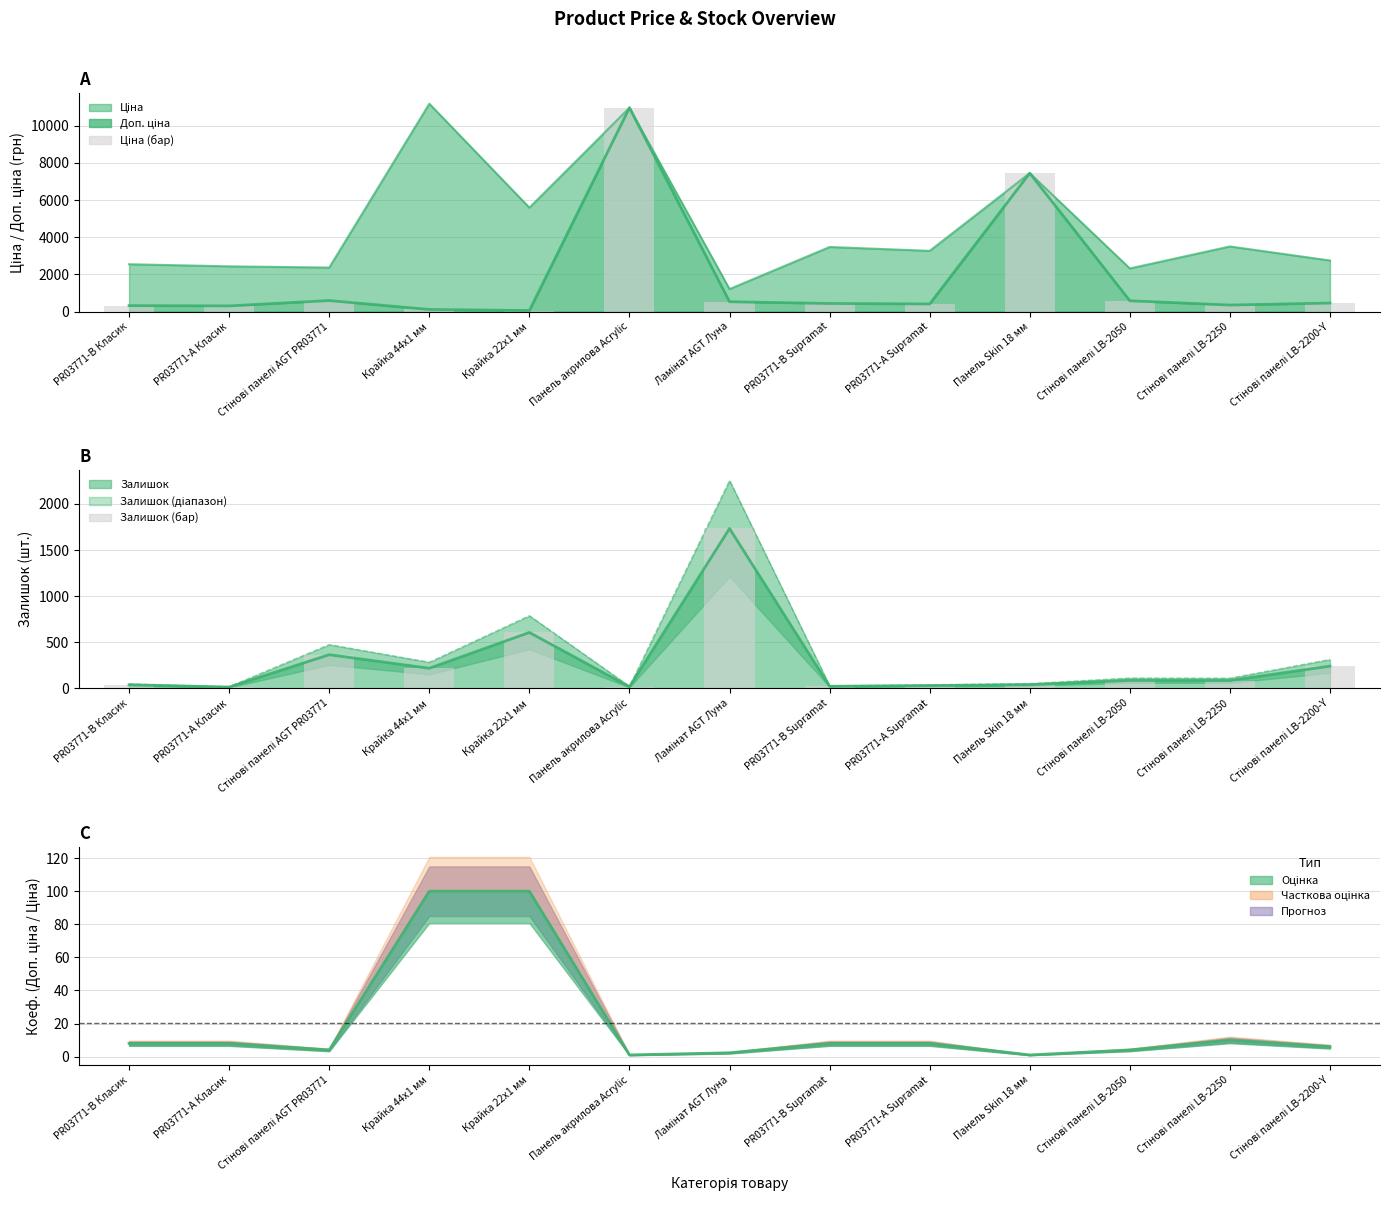

Is it true that Залишок (бар) equals 22.0 at PR03771-B Supramat?

True